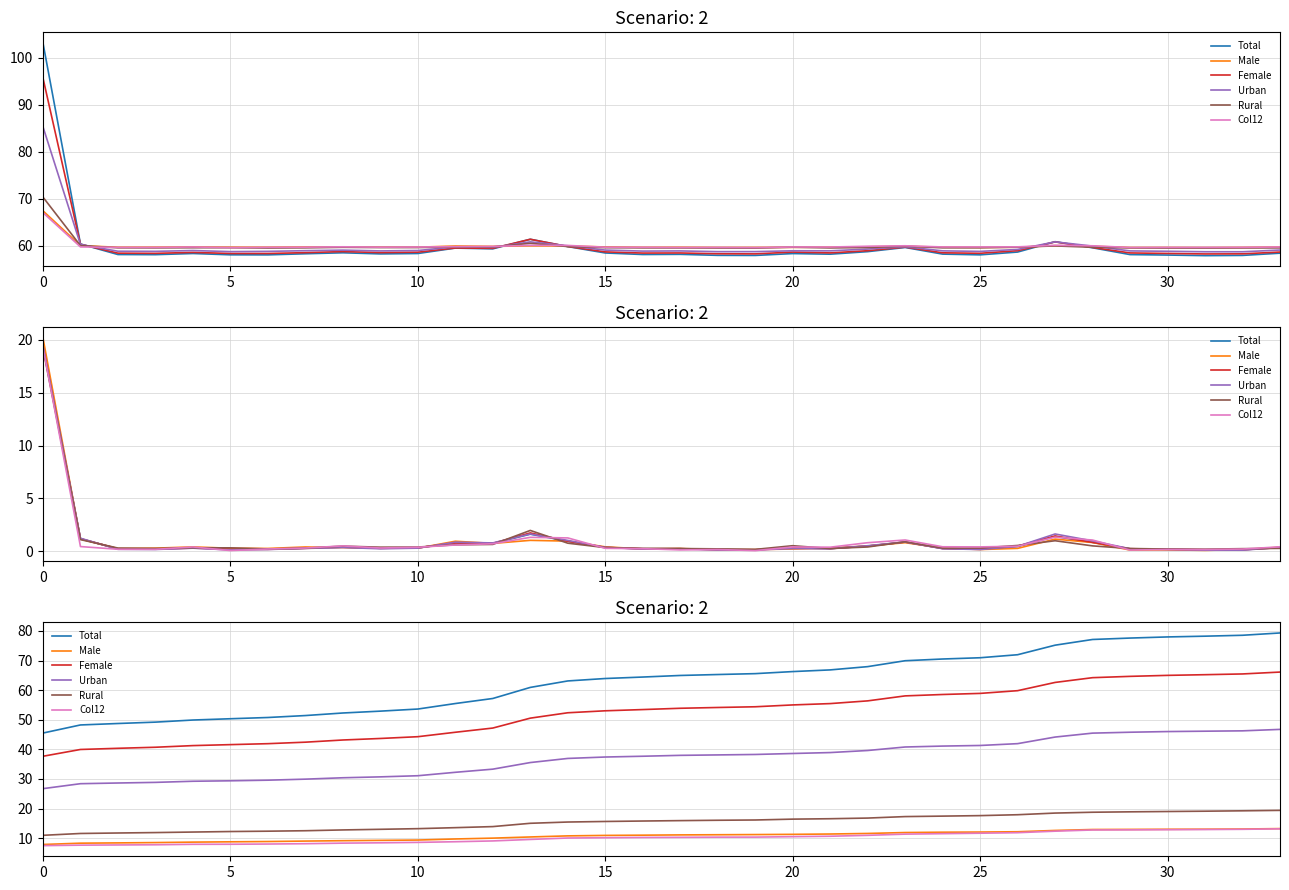

At how many categories does at least one series exceed 34?

34